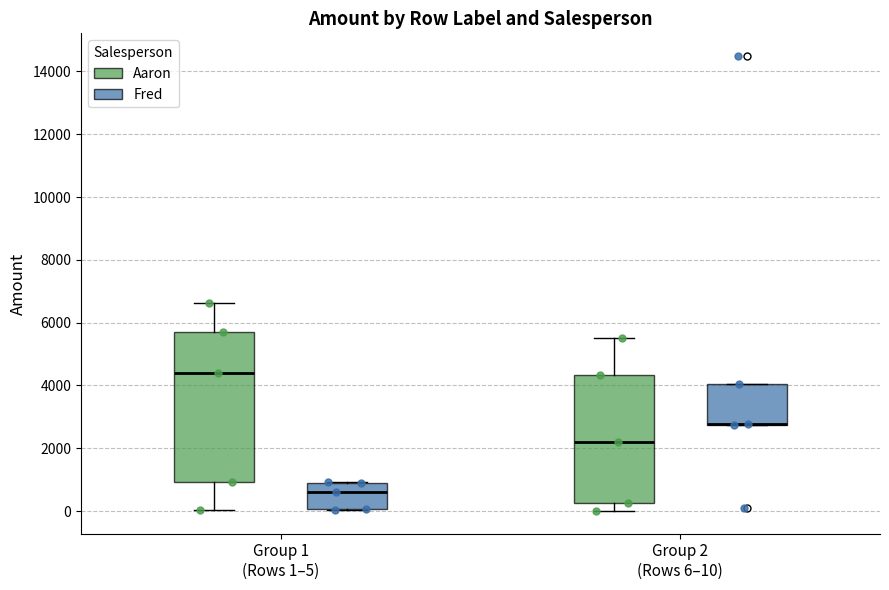

Reading left to right, transcribe this box plot: for each box, give where its median line is, the range the box spans, and where its two whiskers end, as read against the y-axis. The values are not printed on the chart, so give them approximately, as read against the axis.

Group 1 (Rows 1–5) (Aaron): median 4400, box 1000 to 5600, whiskers 0 to 6600
Group 1 (Rows 1–5) (Fred): median 600, box 0 to 800, whiskers 0 to 1000
Group 2 (Rows 6–10) (Aaron): median 2200, box 200 to 4400, whiskers 0 to 5600
Group 2 (Rows 6–10) (Fred): median 2800 (drawn on the box's lower edge), box 2800 to 4000, whiskers 2800 to 4000